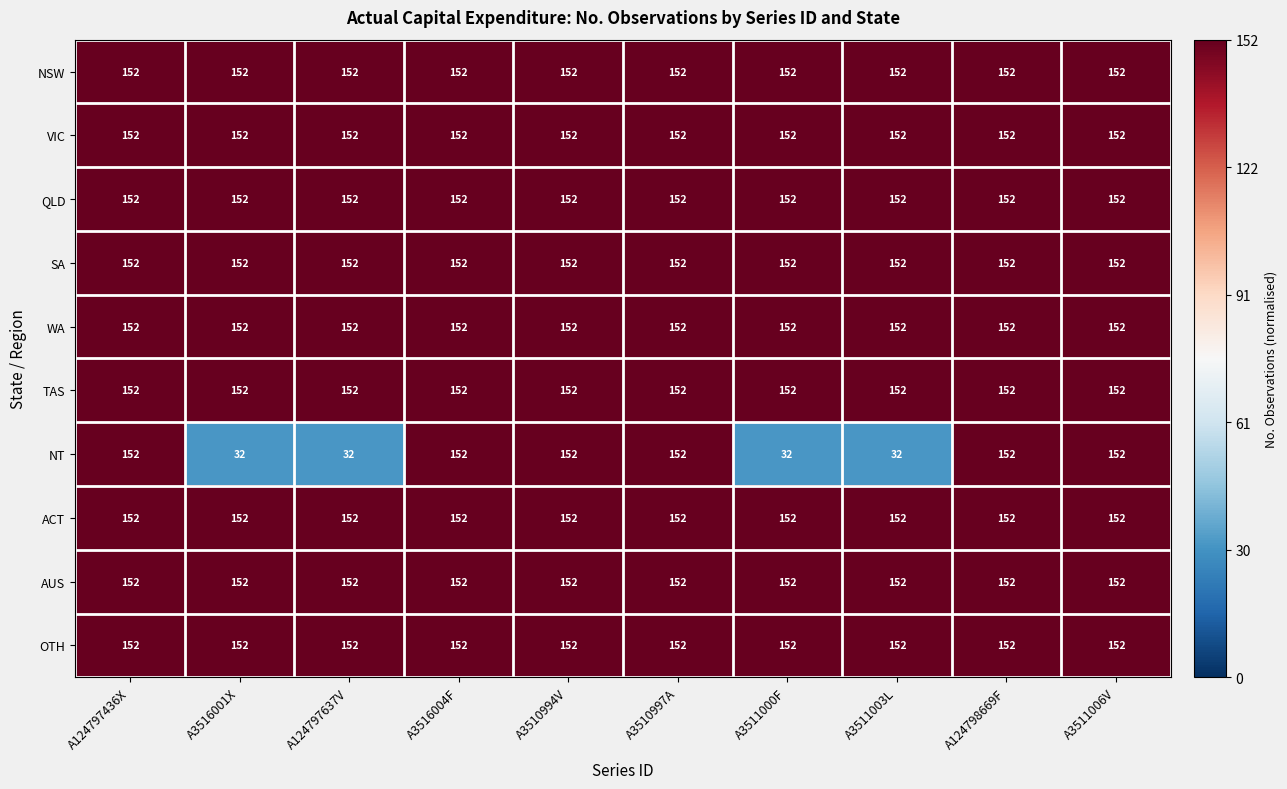

What is the minimum value for WA?

152